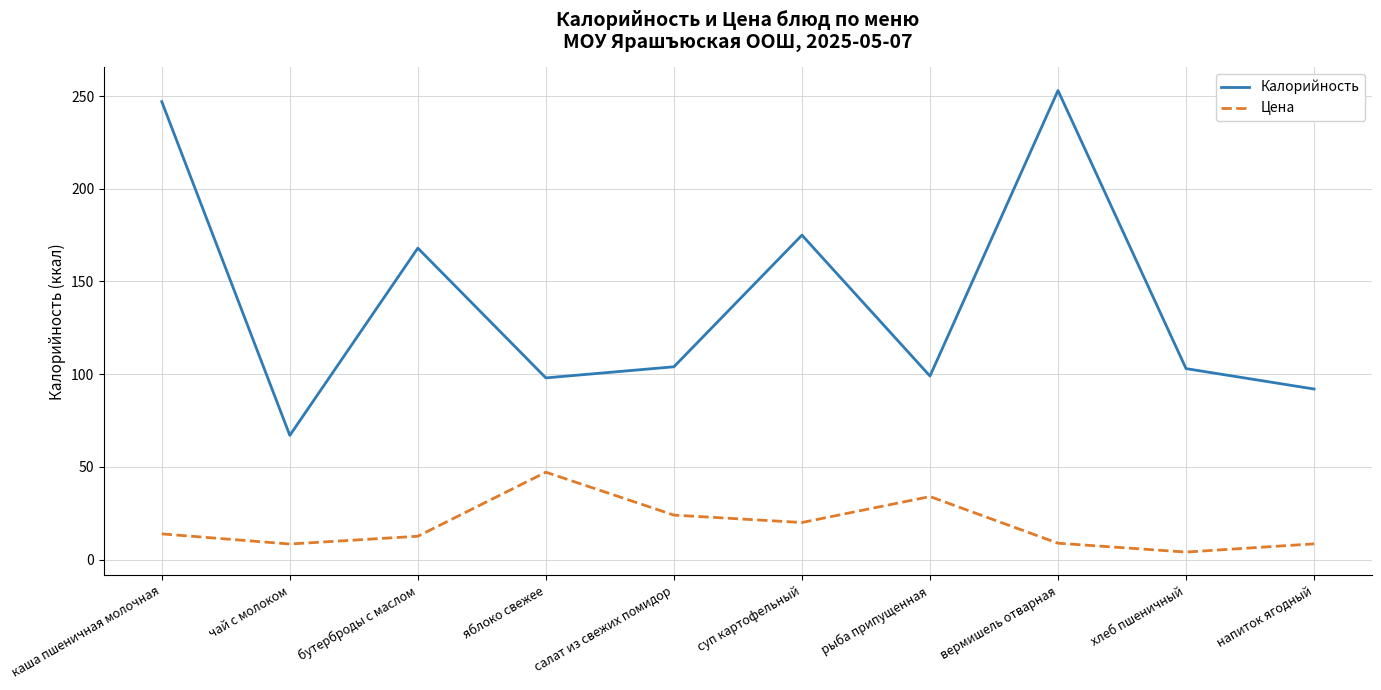

How many categories are shown in the chart?

10